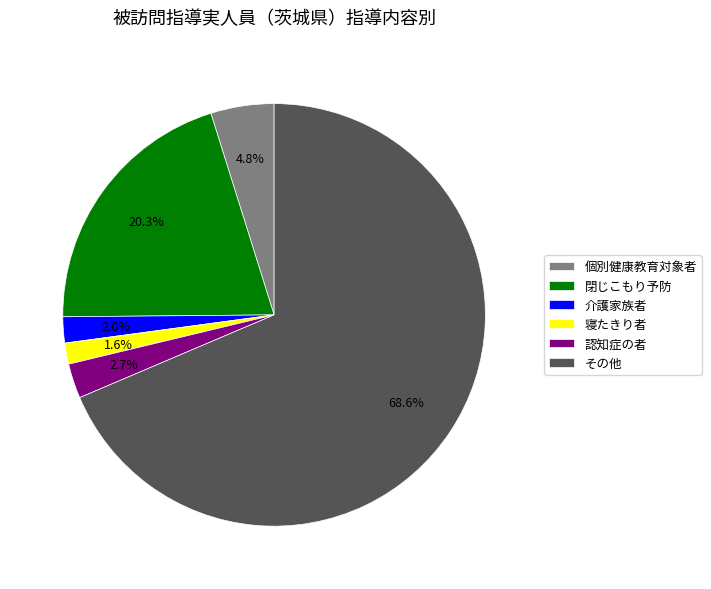

What percentage is the 閉じこもり予防 slice, to the nearest percent?

20%